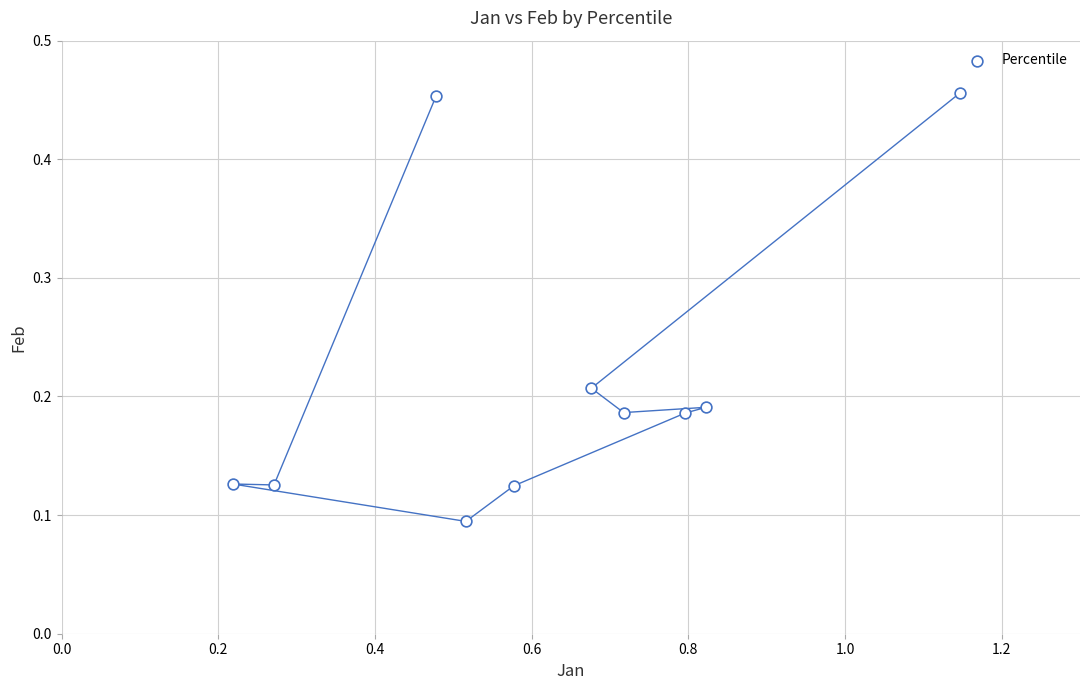

What is the average X value?

0.6